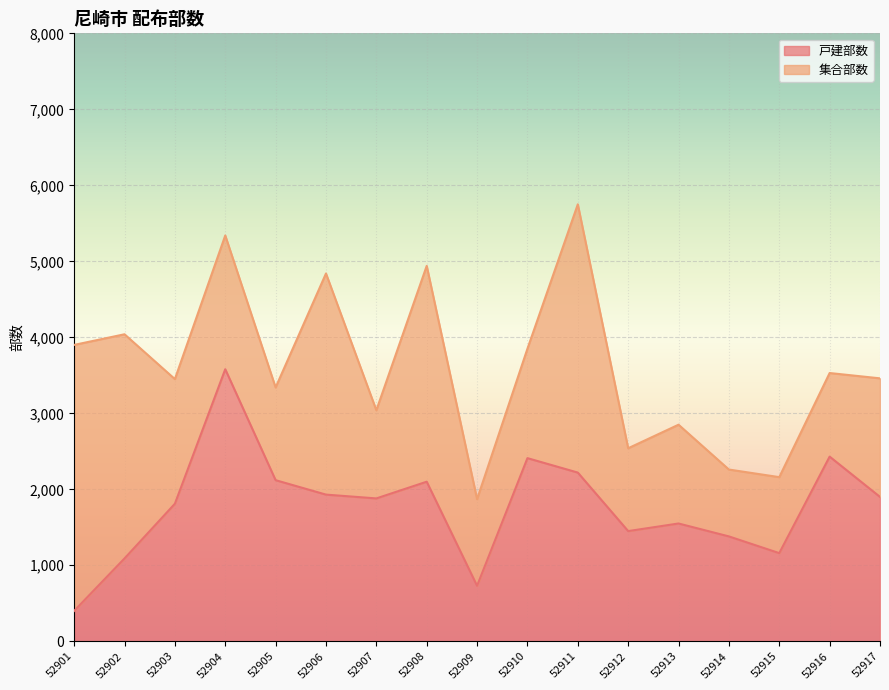

Between 52915 and 52903, which is larger?

52903